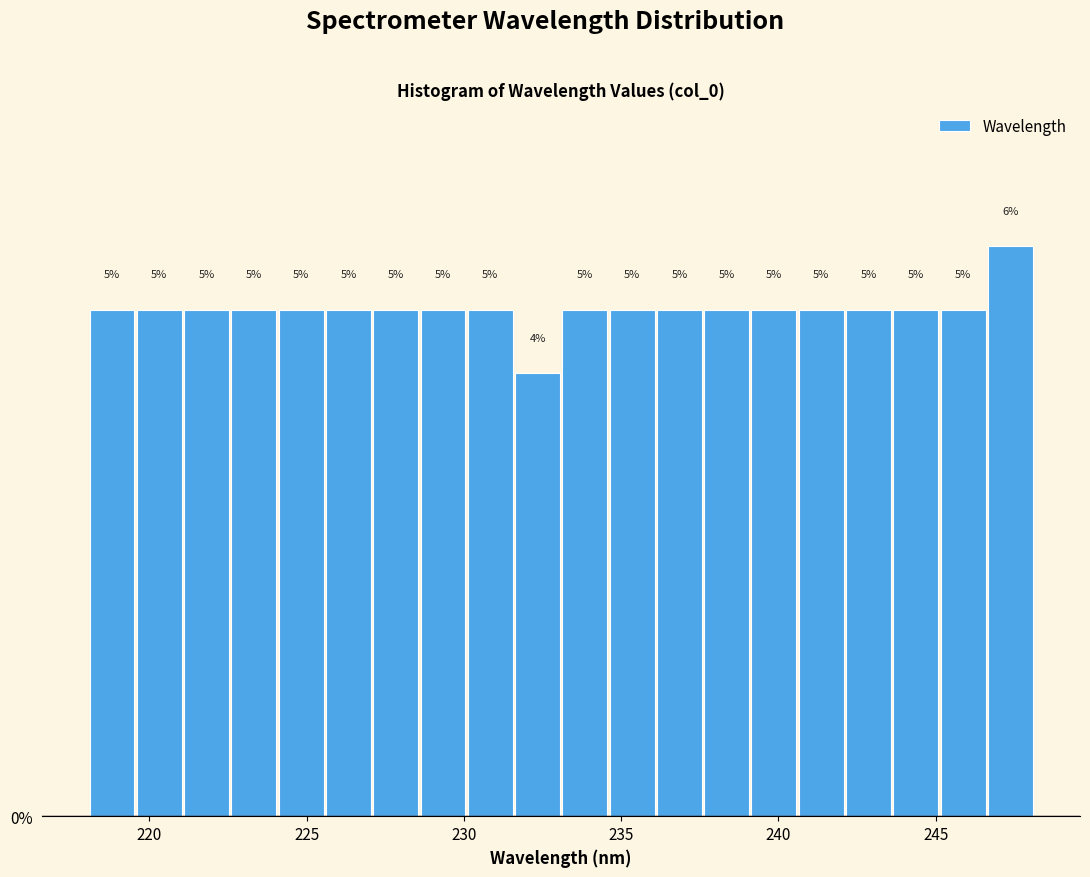

Around what value on the x-axis is the tallest bar? Give the approximate position of its centre, as read against the axis.

247.5